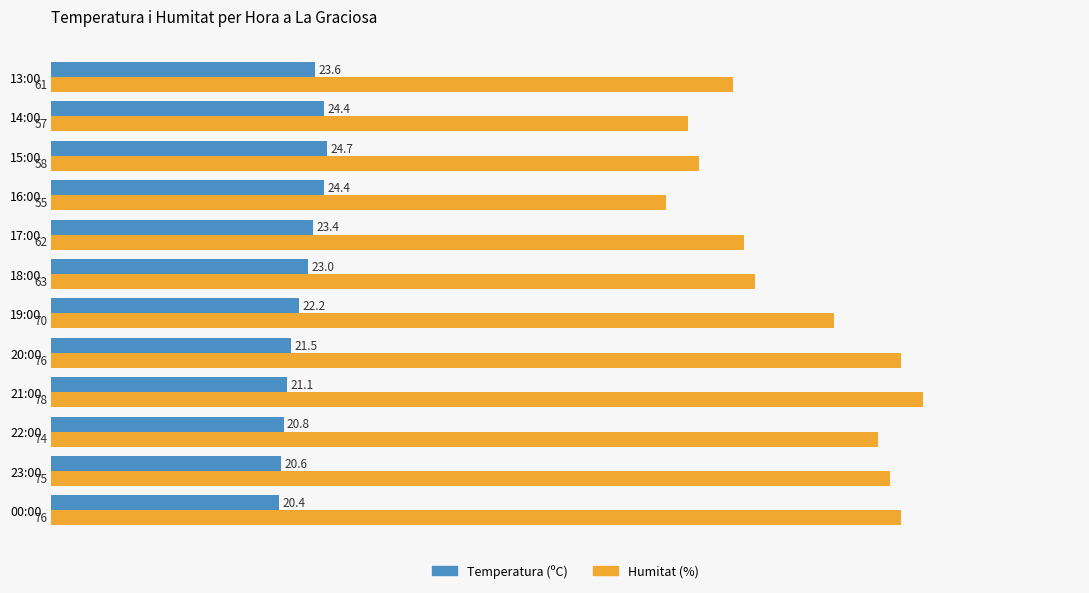

List the series in order of their peak value, highest first.

Humitat (%), Temperatura (ºC)